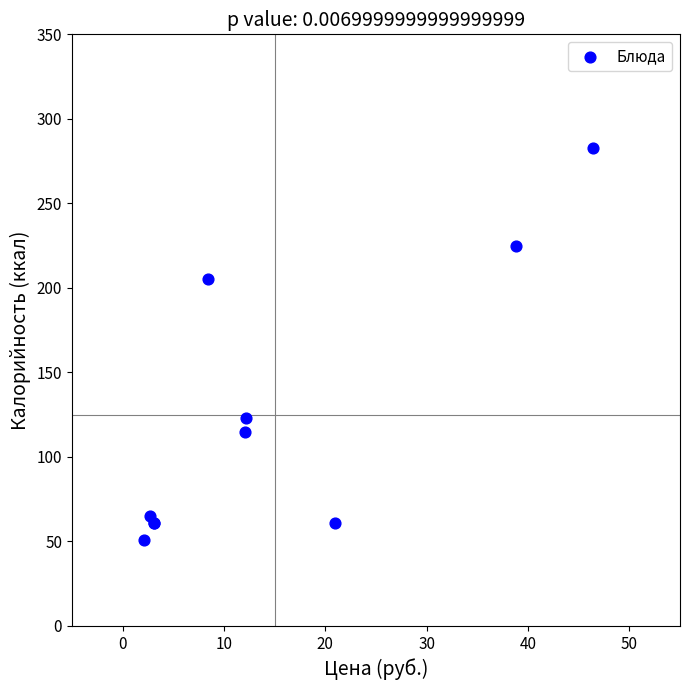

What Y value in the scatter plot is closest to 167?

205